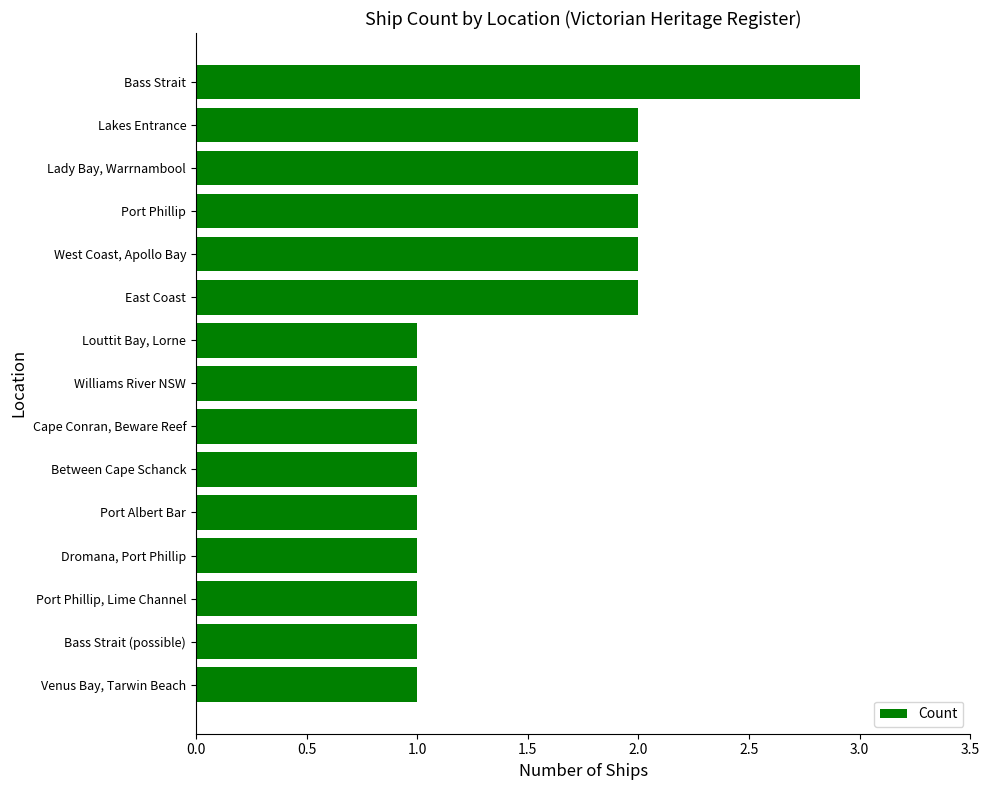

What is the ratio of the value at Bass Strait to the value at Port Phillip, Lime Channel?

3.0